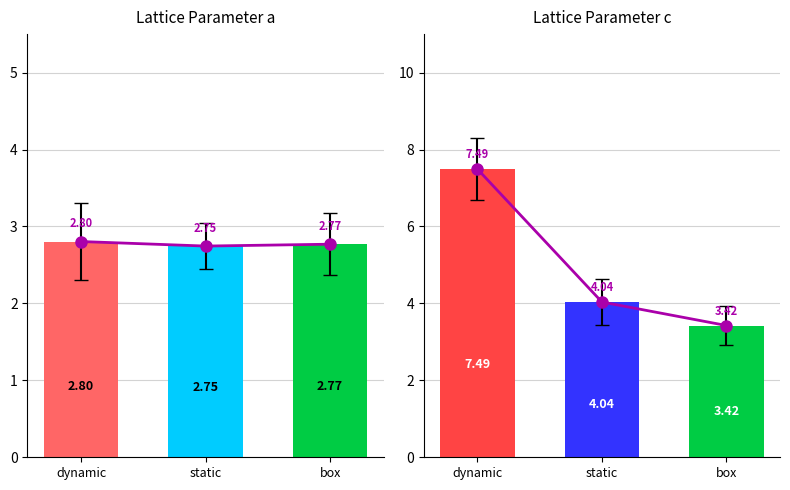

At which label is the value closest to 5?

static